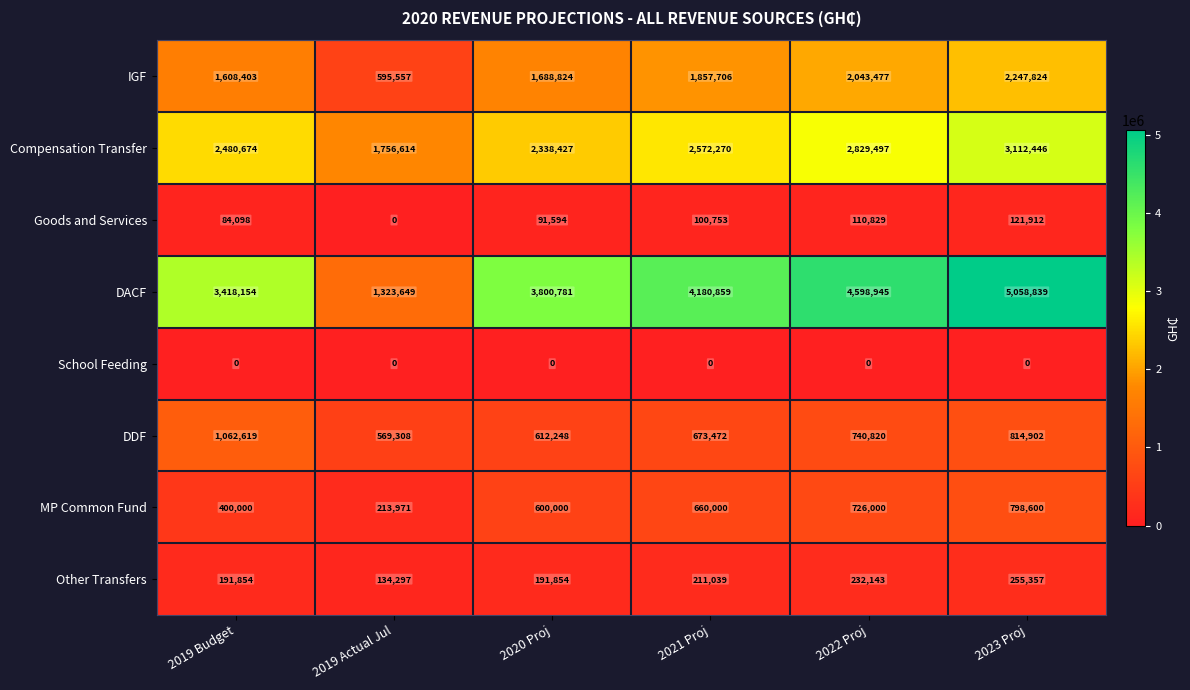

At how many categories does at least one series exceed 4160541?

3